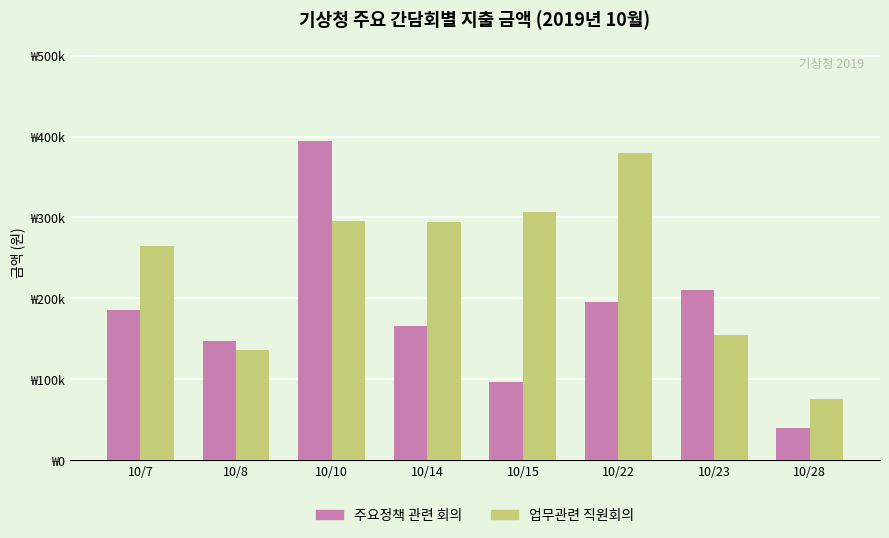

Reading right to left, list all the values displayed in this chart.

주요정책 관련 회의: 10/28=40000	10/23=210000	10/22=195000	10/15=97000	10/14=166000	10/10=395000	10/8=147000	10/7=186000
업무관련 직원회의: 10/28=75000	10/23=155000	10/22=380000	10/15=307000	10/14=294000	10/10=295000	10/8=136000	10/7=265000